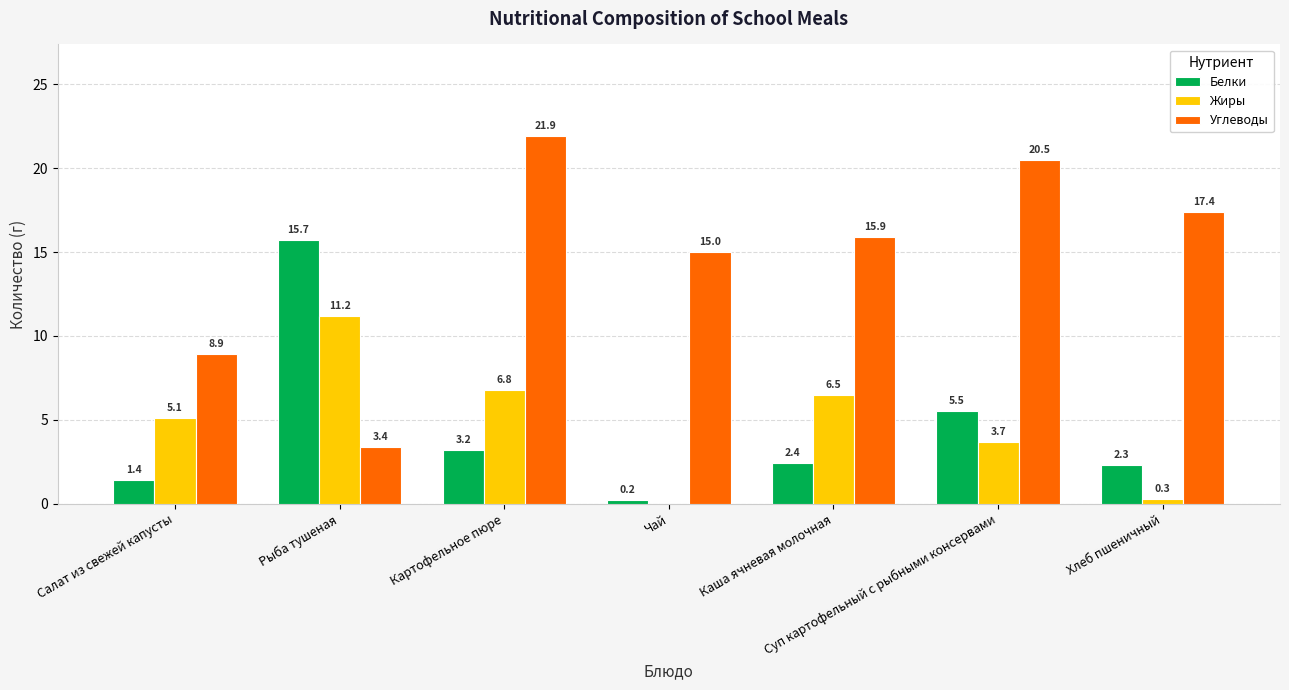

What are all the series names shown in the legend?

Белки, Жиры, Углеводы